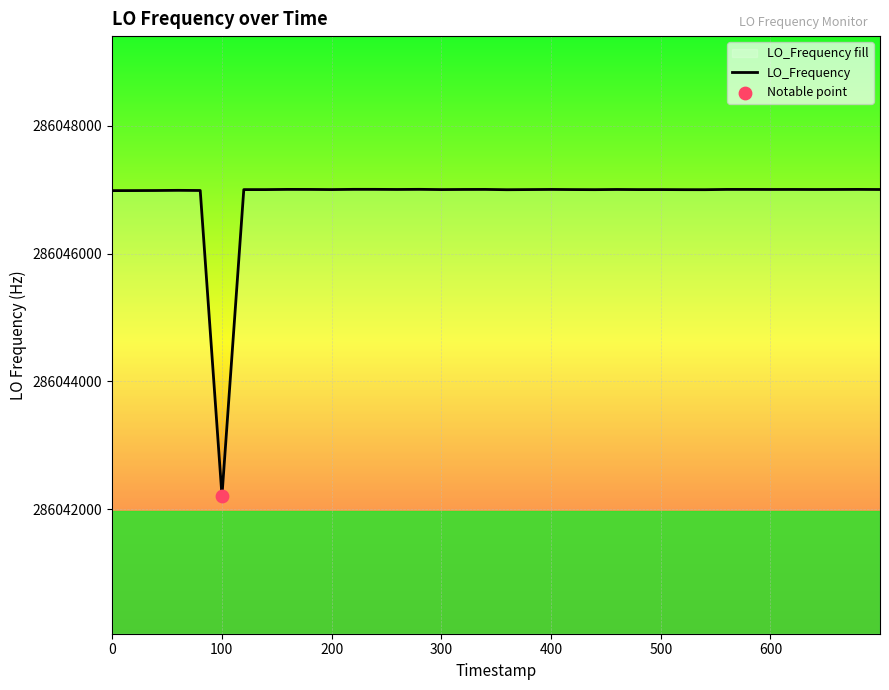

What is the smallest value displayed?

286042211.2